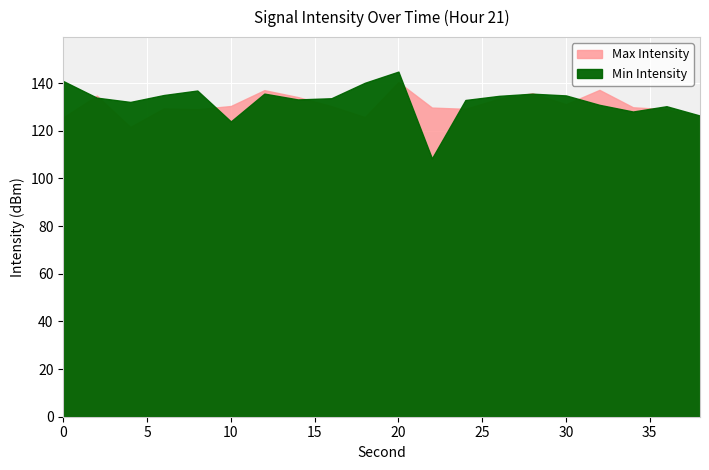

How many lines are shown in the chart?

2